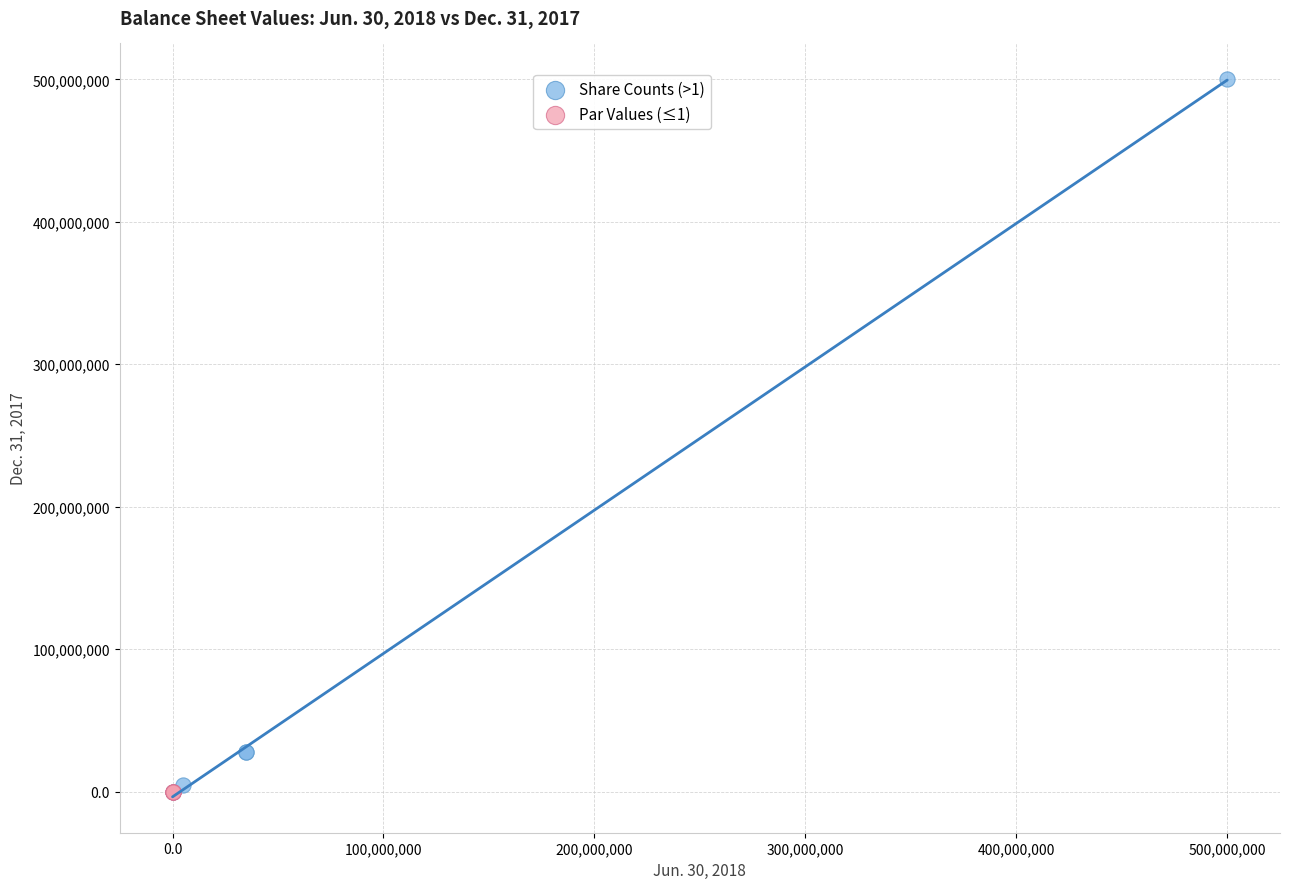

Which series reaches the maximum Y coordinate?

Share Counts (>1)